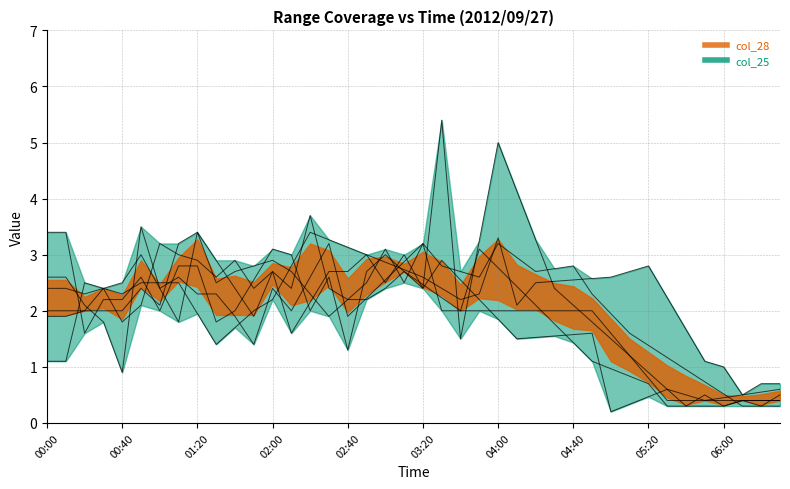

At how many categories does at least one series exceed 5?

1